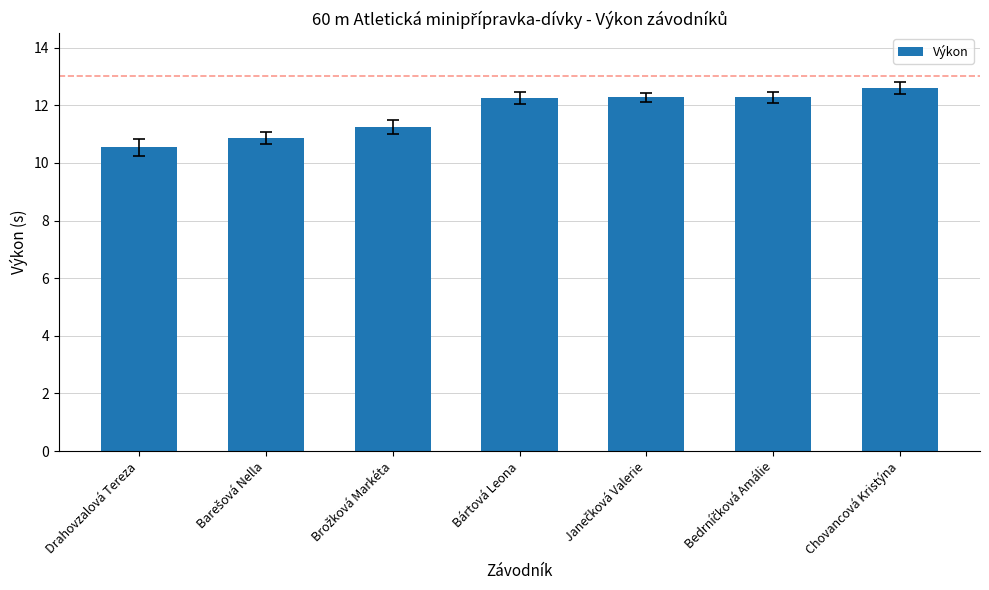

Where does the data first go above 12?

Bártová Leona